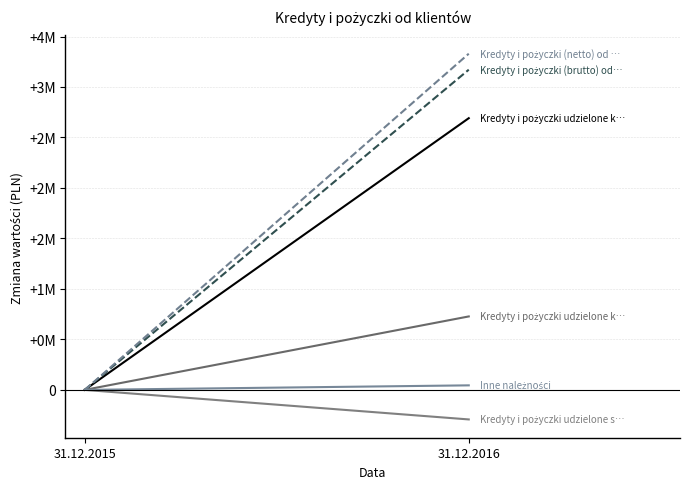

Reading right to left, extract all data points from this chart.

Kredyty i pożyczki udzielone klientom indywidualnym: 2691146	0
Kredyty i pożyczki udzielone klientom korporacyjnym: 727645	0
Kredyty i pożyczki udzielone sektorowi publicznemu: -292498	0
Kredyty i pożyczki (brutto) od klientów: 3171362	0
Kredyty i pożyczki (netto) od klientów: 3329731	0
Inne należności: 45069	0